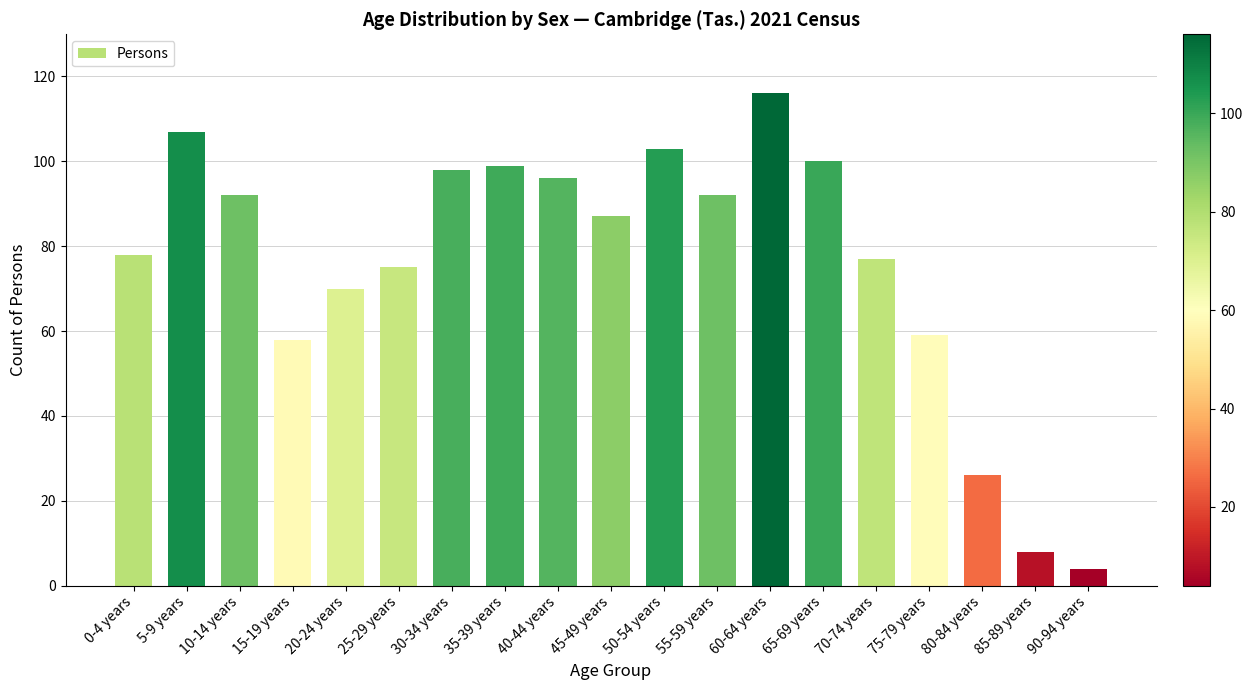

True or false: the data shows 15 at 75-79 years.

False